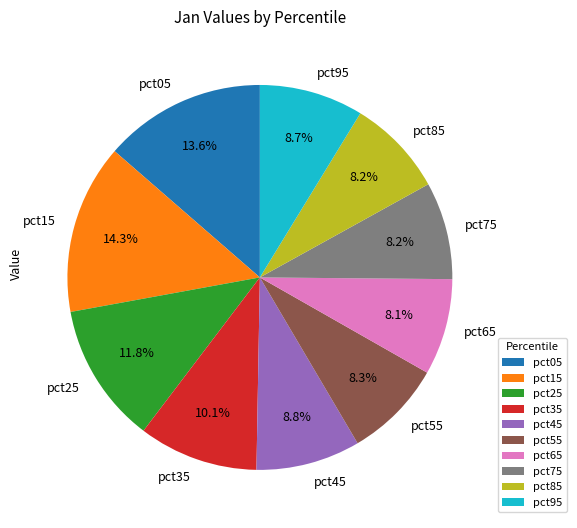

To the nearest percent, what is the combined percentage of pct65 and pct05?

22%